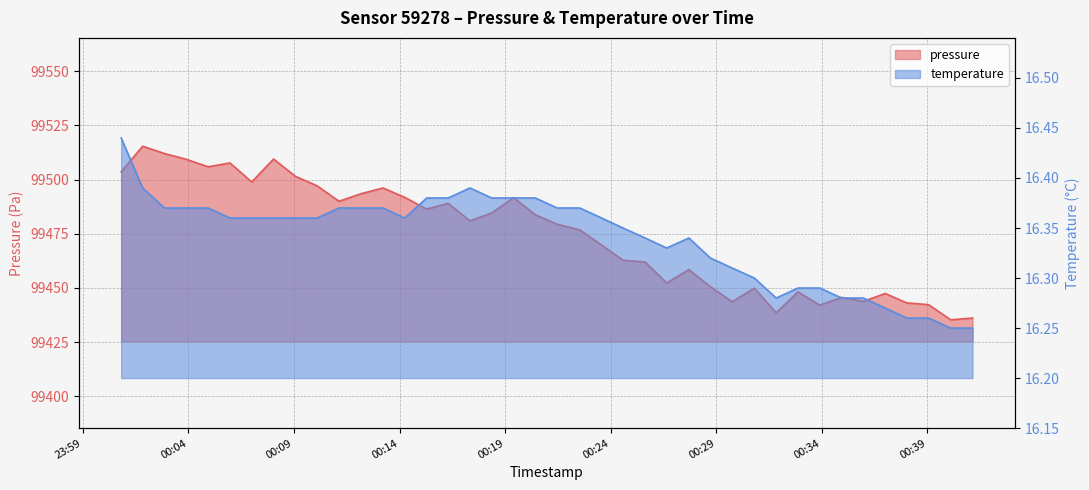

At 2023-08-01T00:11:08, list the series in order from largest to smallest.

pressure, temperature